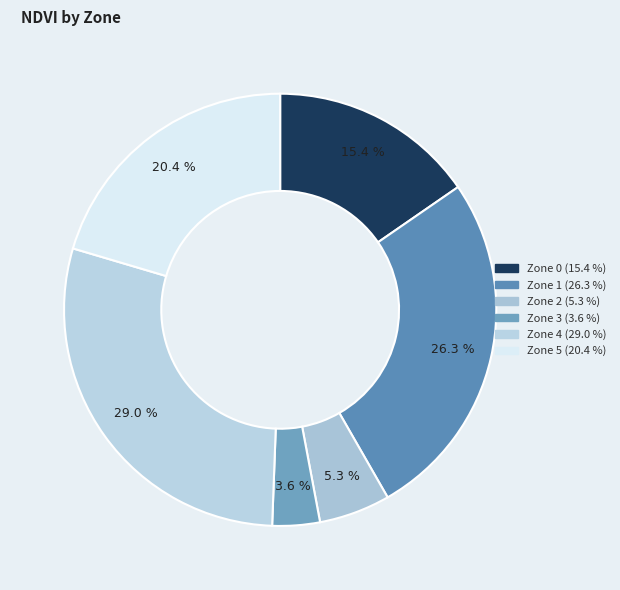

How many slices are in this pie chart?

6